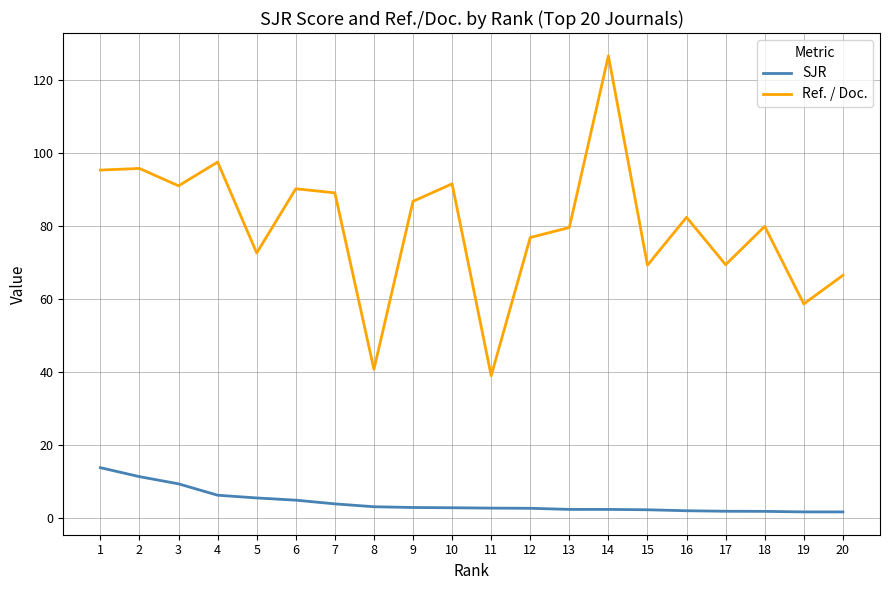

Which series has the largest range (max minus min)?

Ref. / Doc.